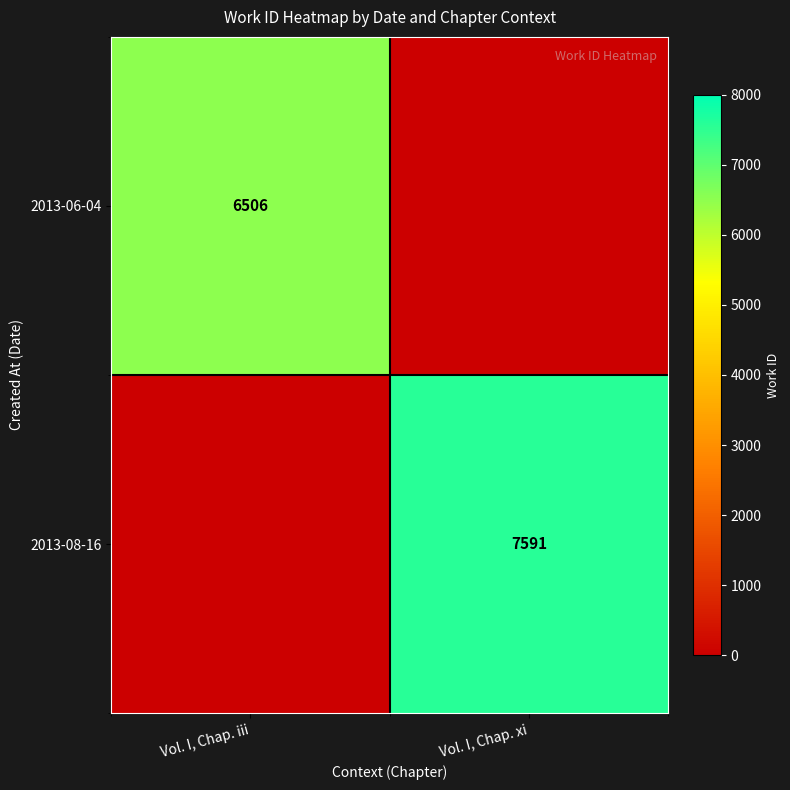

The value of 2013-06-04 at Vol. I, Chap. iii is 8571. True or false?

False